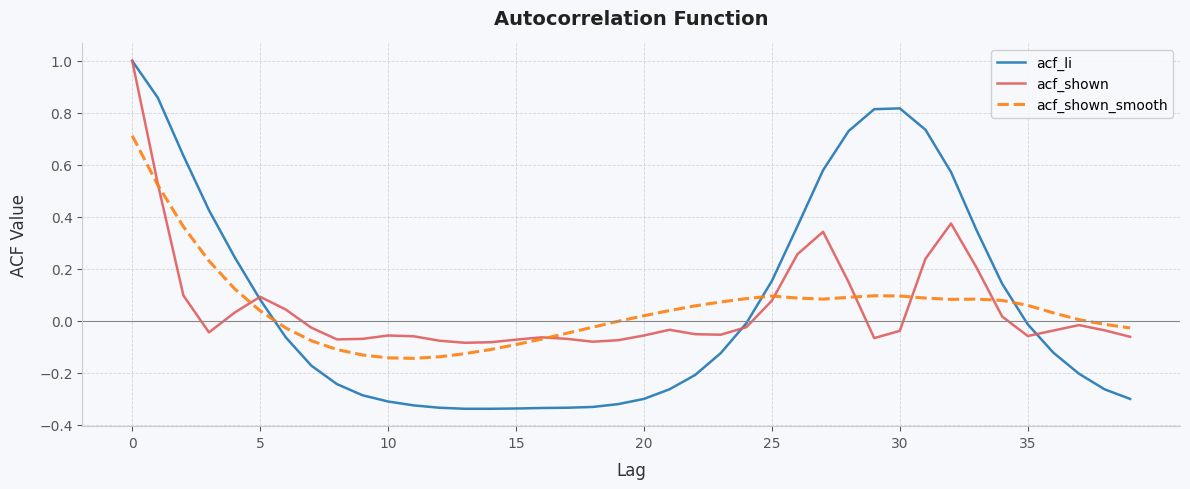

What is the maximum value for acf_li?

1.0